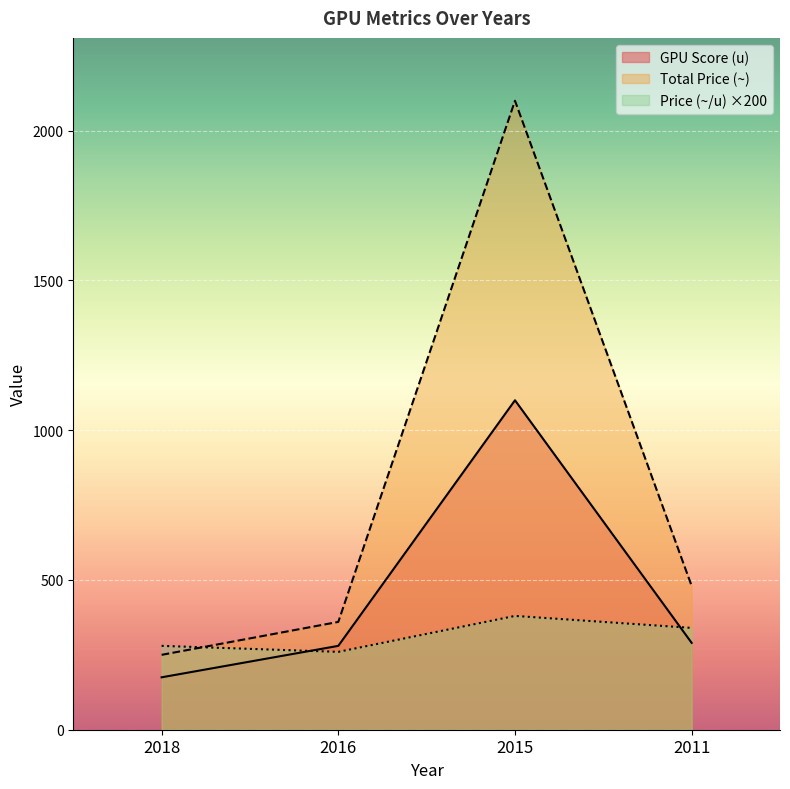

What are all the series names shown in the legend?

GPU Score (u), Total Price (~), Price (~/u) ×200